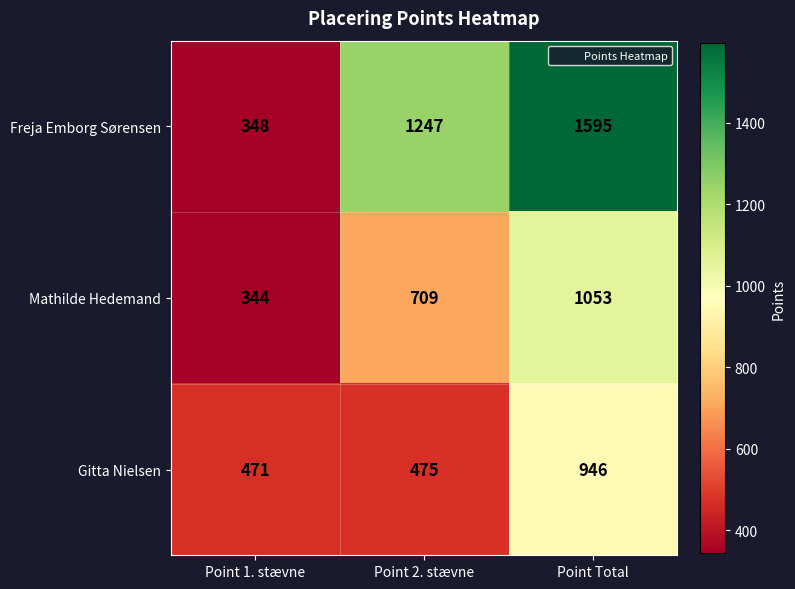

At Point 2. stævne, list the series in order from smallest to largest.

Gitta Nielsen, Mathilde Hedemand, Freja Emborg Sørensen